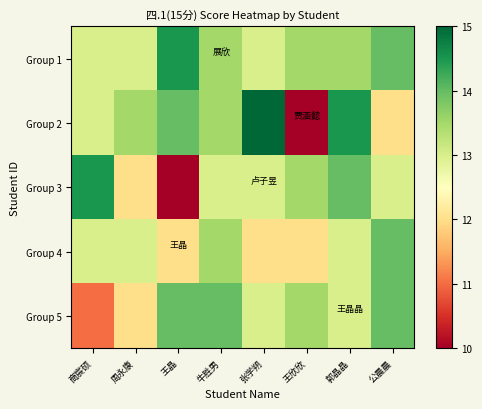

At which category does the chart reach its peak across all series?

张学朔